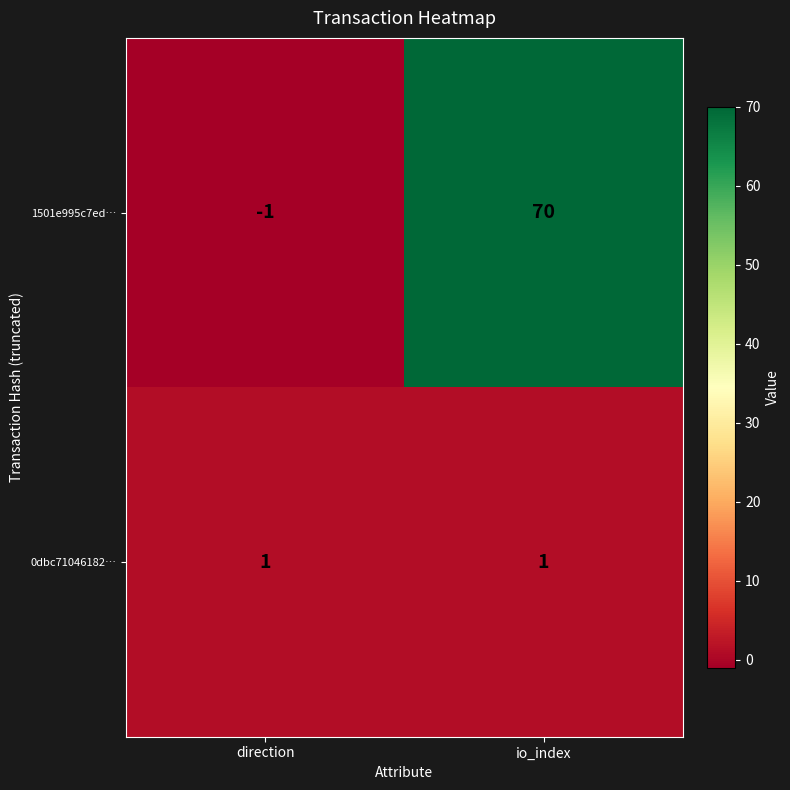

Where is 1501e995c7ed… nearest to the value 34?

direction